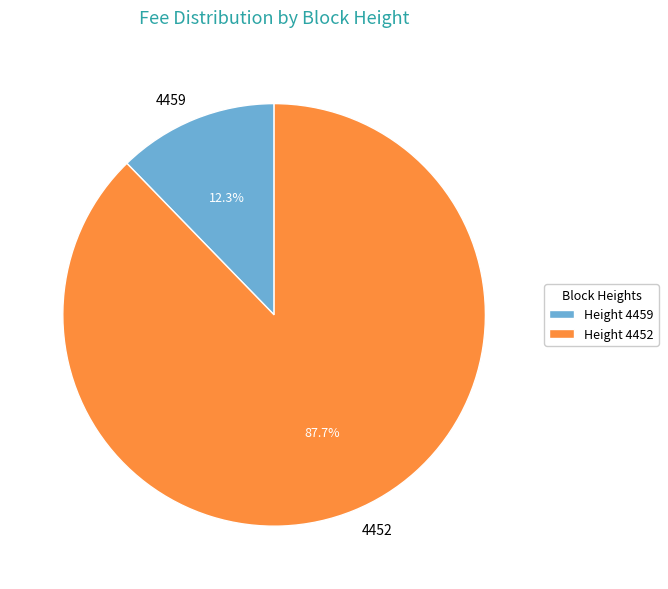

Is it true that 4452 is 94% of the pie?

False